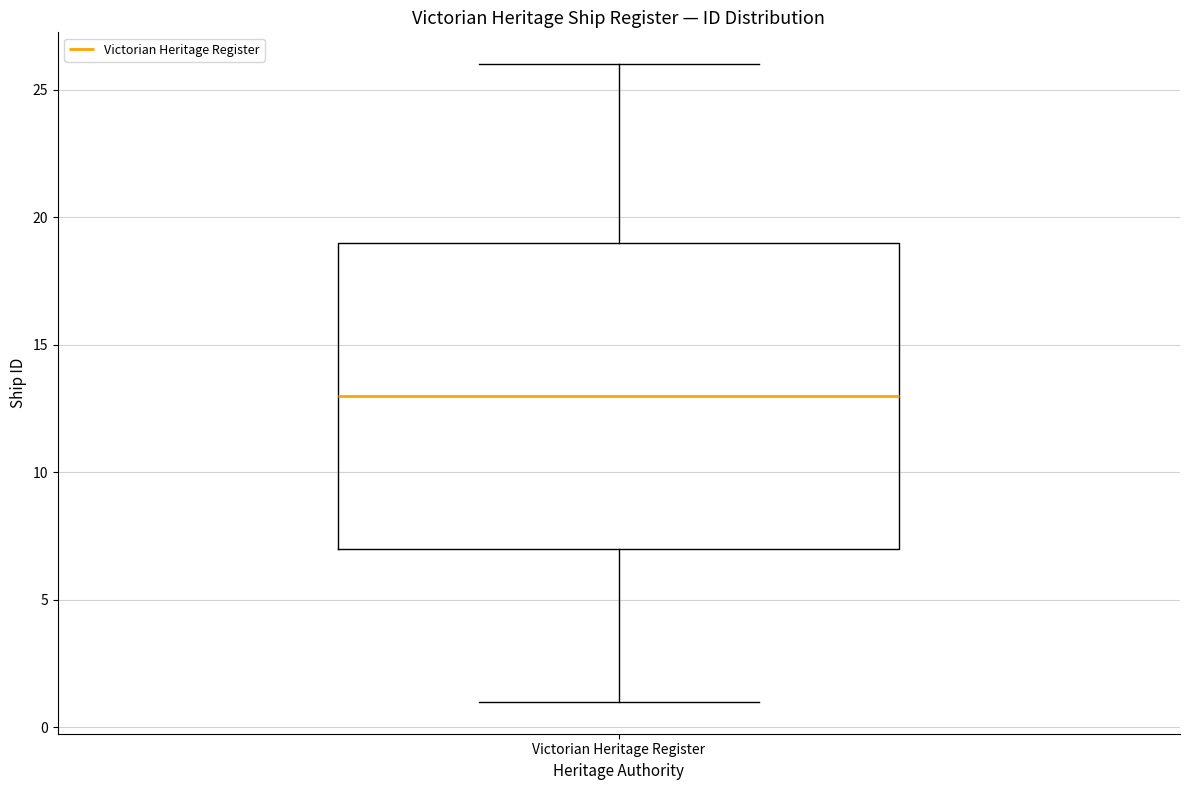

Read this box plot against the y-axis: the position of the median line, the range covered by the box, and the ends of both whiskers. The values are not printed on the chart, so give them approximately, as read against the axis.

median 13, box 7 to 19, whiskers 1 to 26